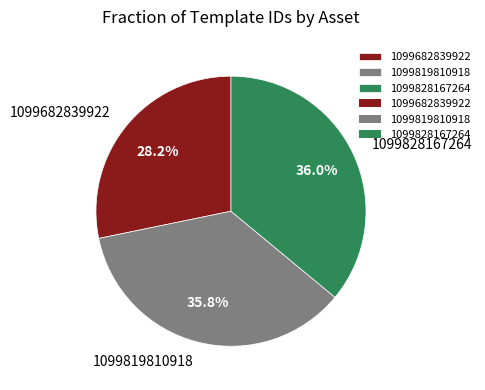

Do 1099819810918 and 1099682839922 together represent more than half of the pie?

Yes